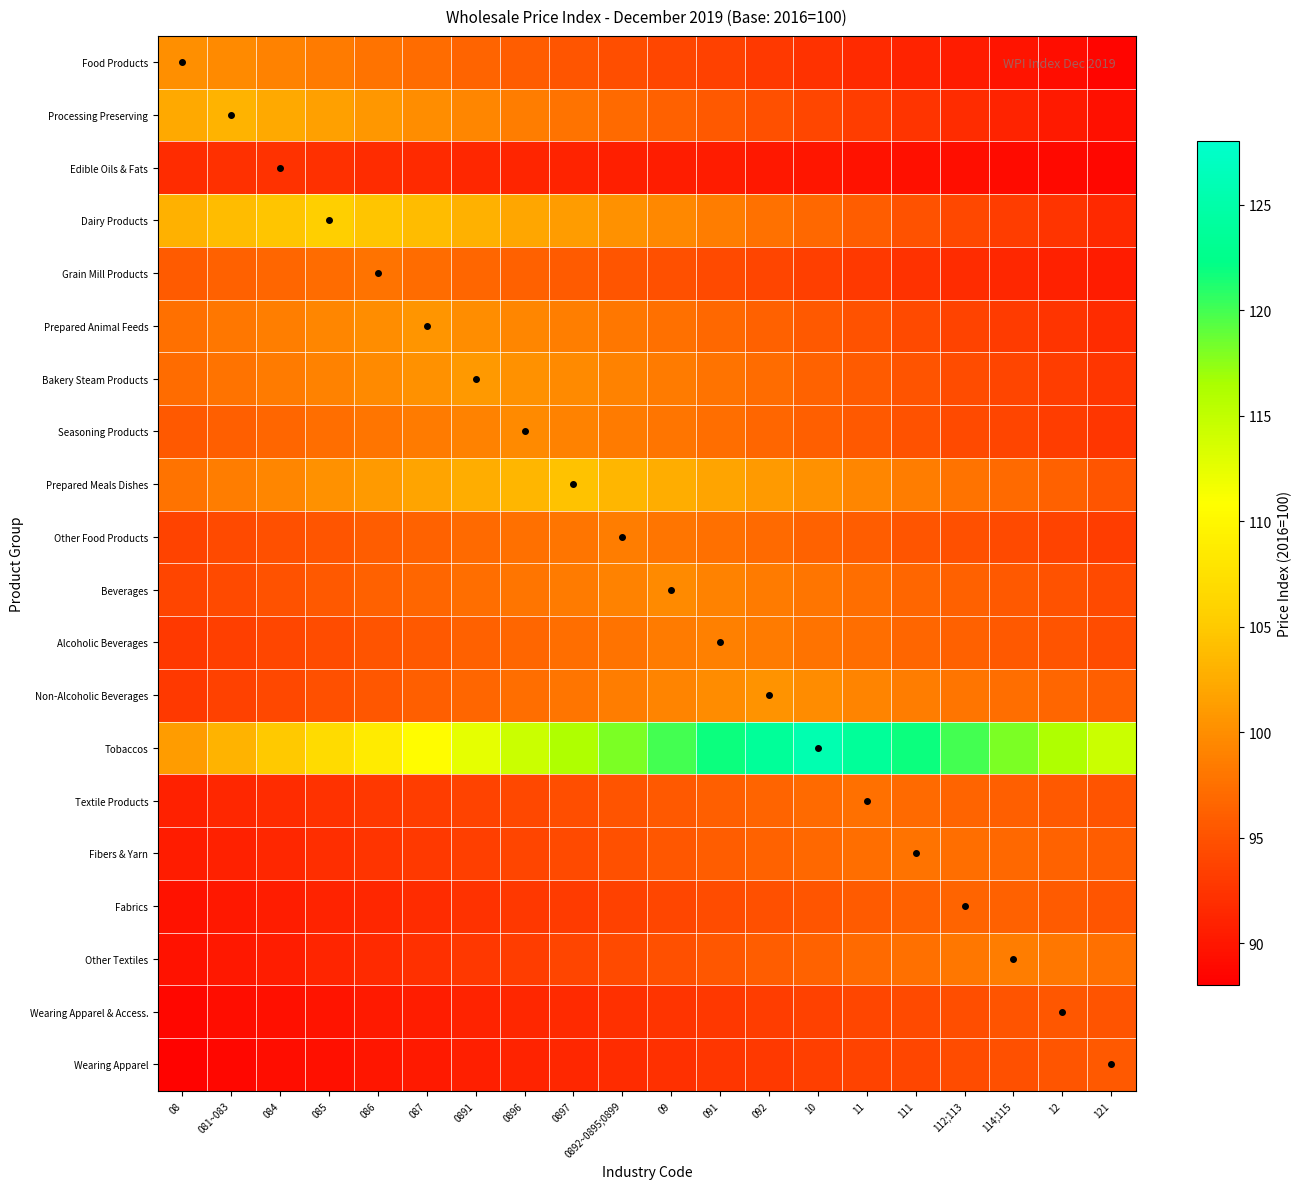

At how many categories does at least one series exceed 112?

14